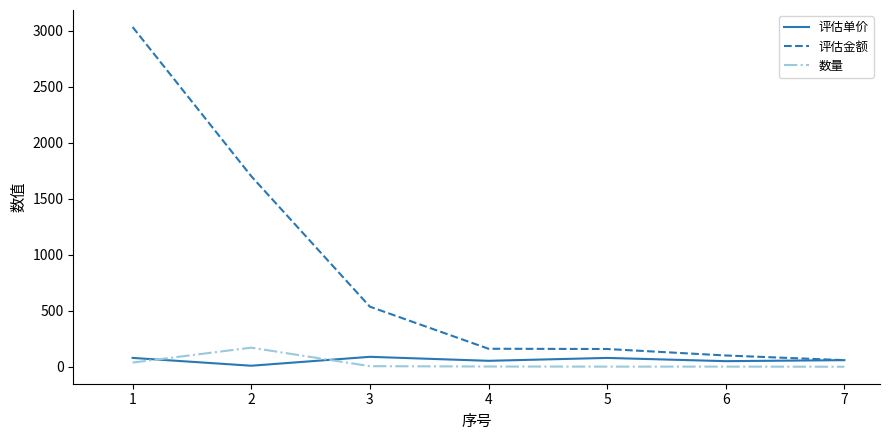

True or false: 数量 and 评估金额 intersect in this chart.

False